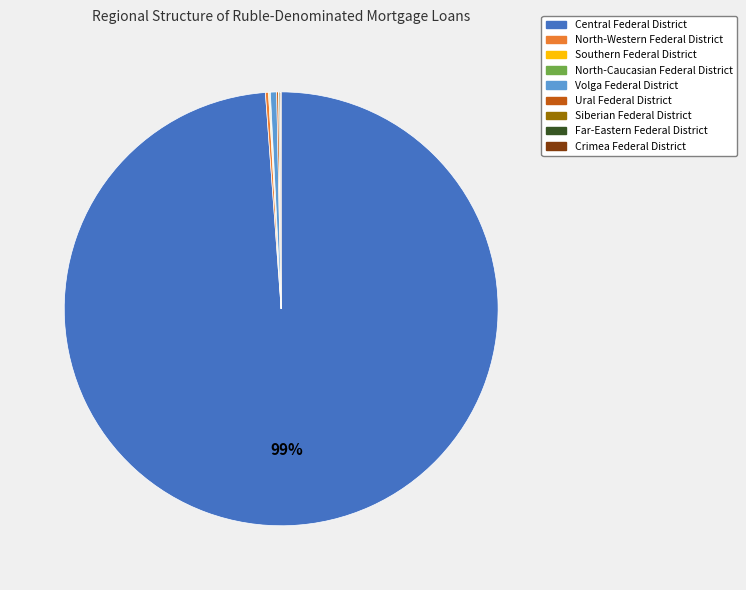

True or false: Central Federal District accounts for 99% of the total.

True